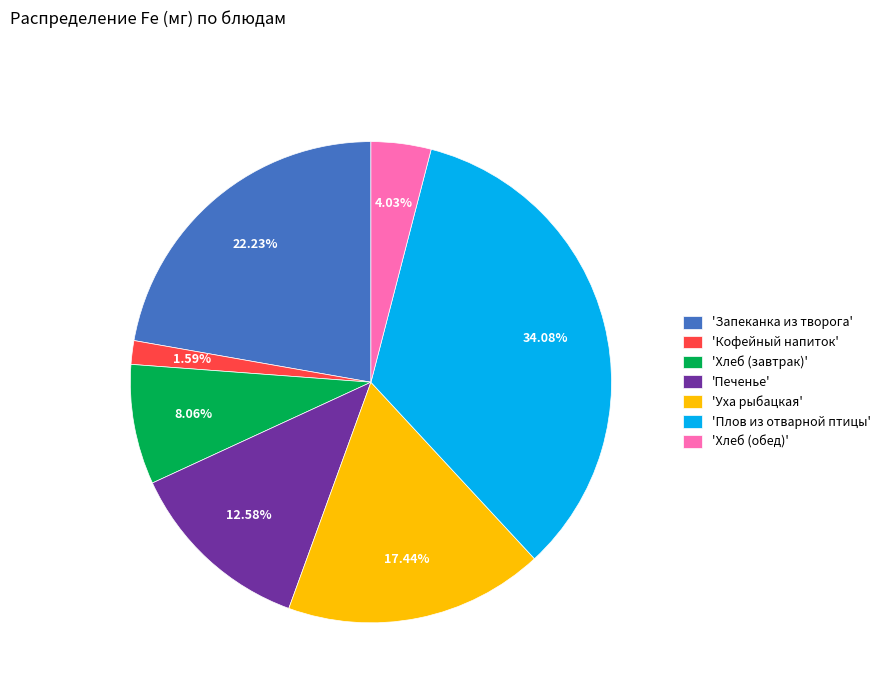

Is the sum of 'Хлеб (обед)' and 'Печенье' greater than half?

No